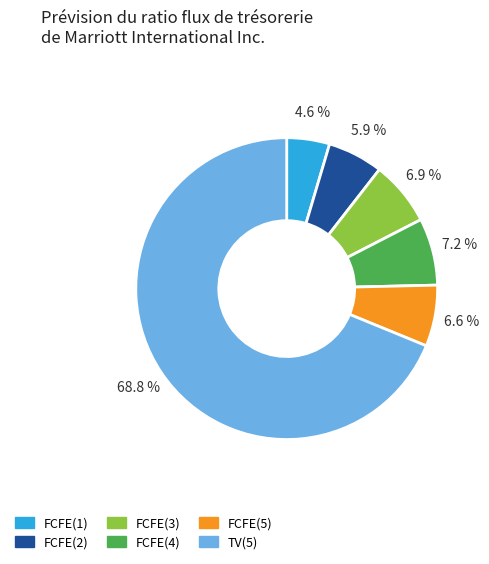

Between FCFE(3) and FCFE(1), which is larger?

FCFE(3)